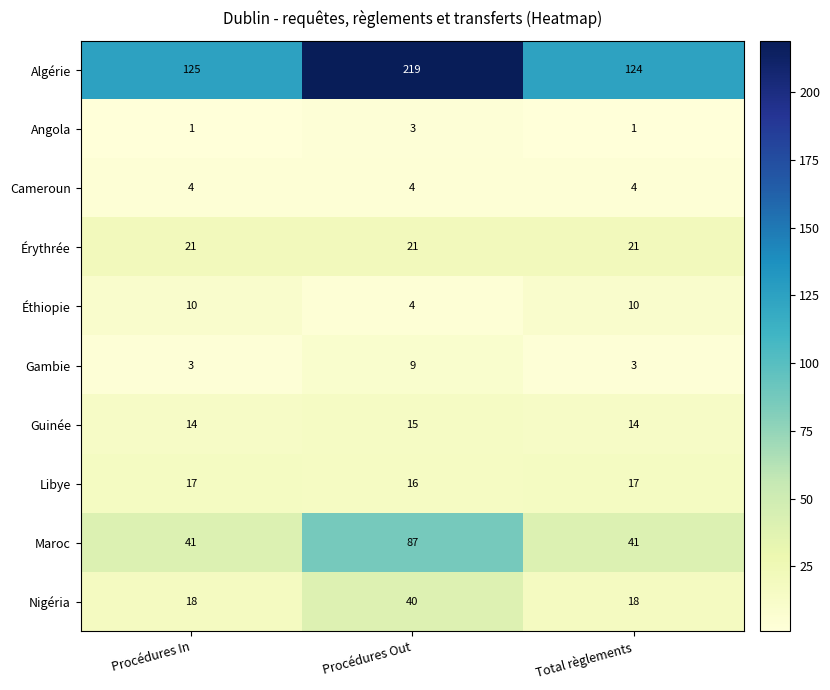

Reading right to left, list all the values displayed in this chart.

Algérie: Total règlements=124	Procédures Out=219	Procédures In=125
Angola: Total règlements=1	Procédures Out=3	Procédures In=1
Cameroun: Total règlements=4	Procédures Out=4	Procédures In=4
Érythrée: Total règlements=21	Procédures Out=21	Procédures In=21
Éthiopie: Total règlements=10	Procédures Out=4	Procédures In=10
Gambie: Total règlements=3	Procédures Out=9	Procédures In=3
Guinée: Total règlements=14	Procédures Out=15	Procédures In=14
Libye: Total règlements=17	Procédures Out=16	Procédures In=17
Maroc: Total règlements=41	Procédures Out=87	Procédures In=41
Nigéria: Total règlements=18	Procédures Out=40	Procédures In=18